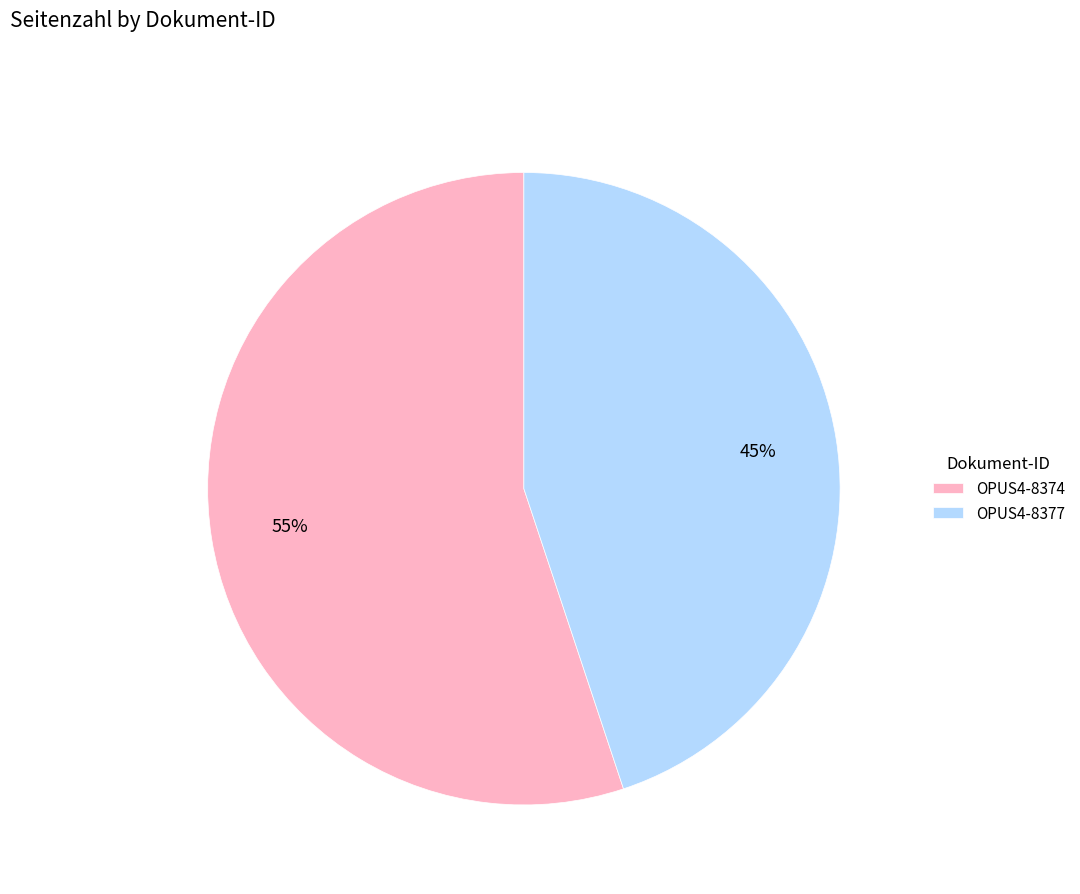

To the nearest percent, what percentage of the pie is OPUS4-8374?

55%